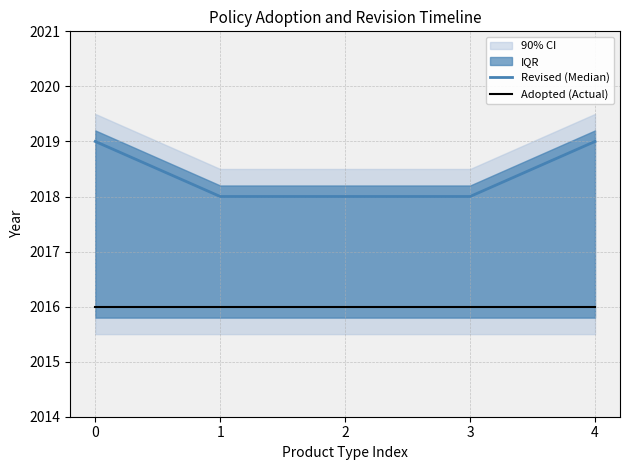

Which series has the largest total across all categories?

Revised (Median)